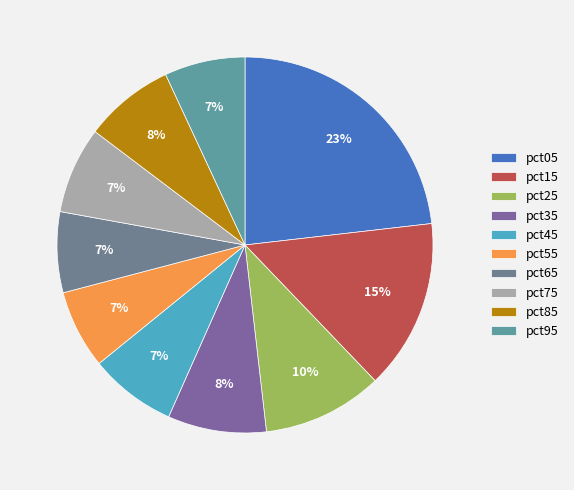

How much of the chart is everything except pct25?

89.7%